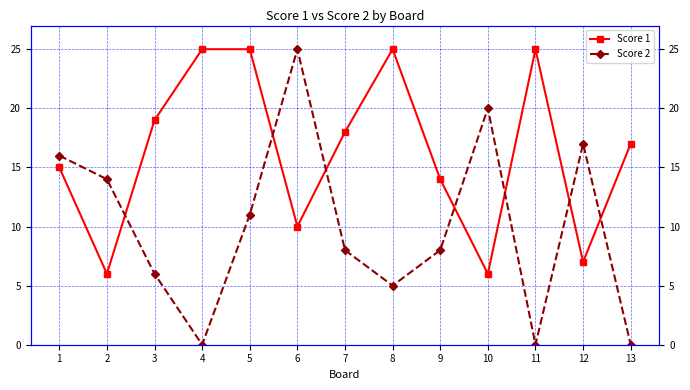

Is it true that Score 1 equals 9 at 13?

False